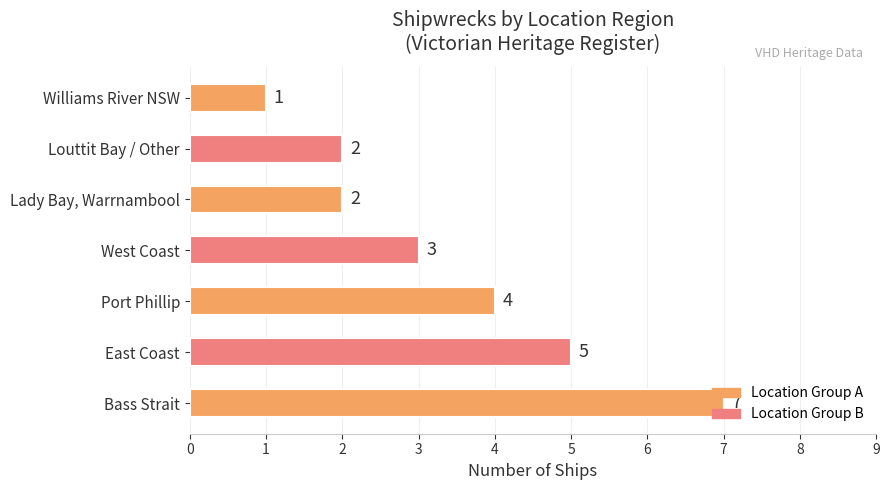

Are the bars horizontal?

Yes